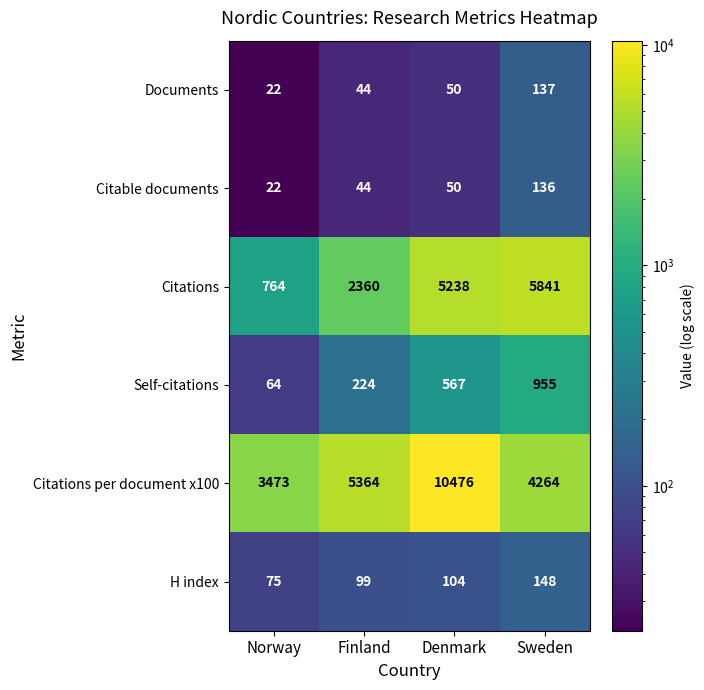

What is the sum of the H index values at Norway and Finland?

174